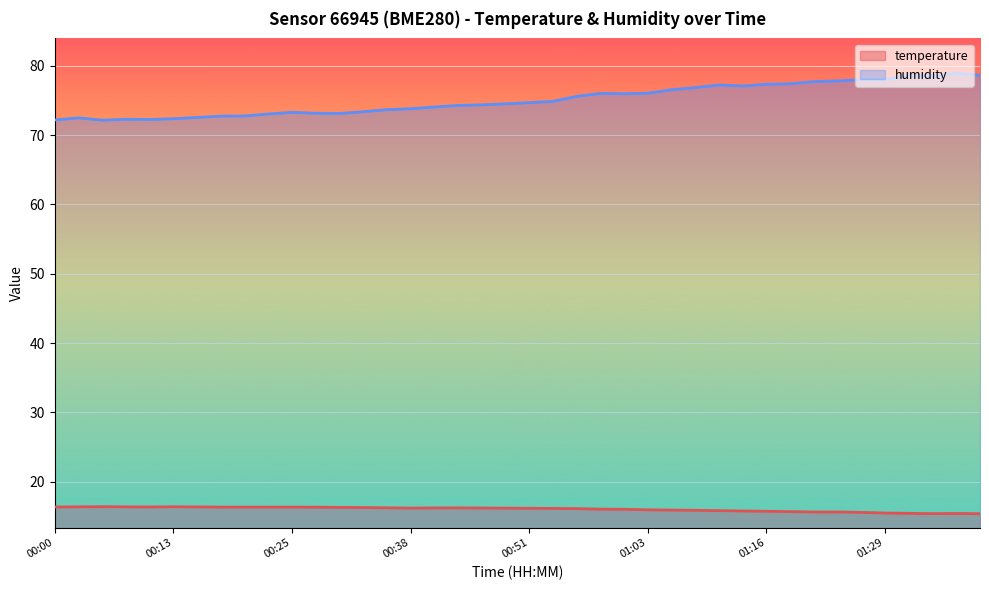

How many interior local peaks does the humidity series have?

8